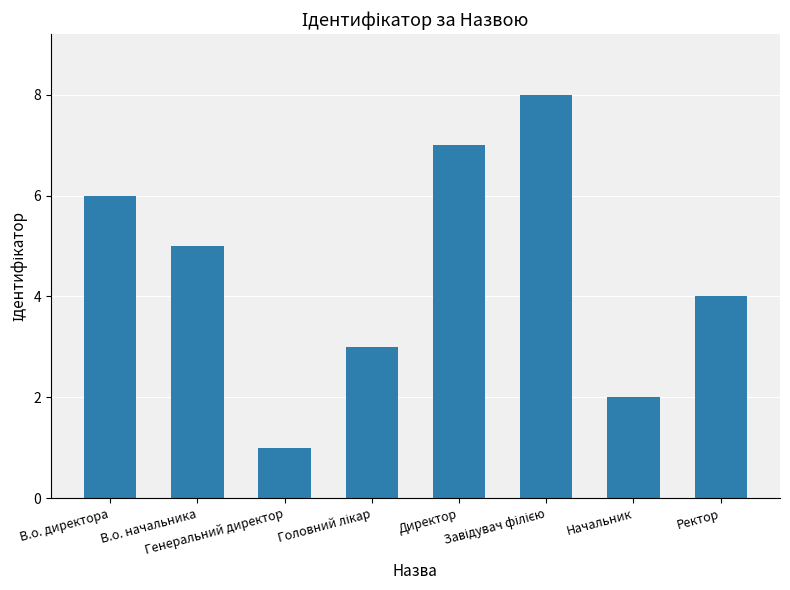

Does the chart contain stacked bars?

No